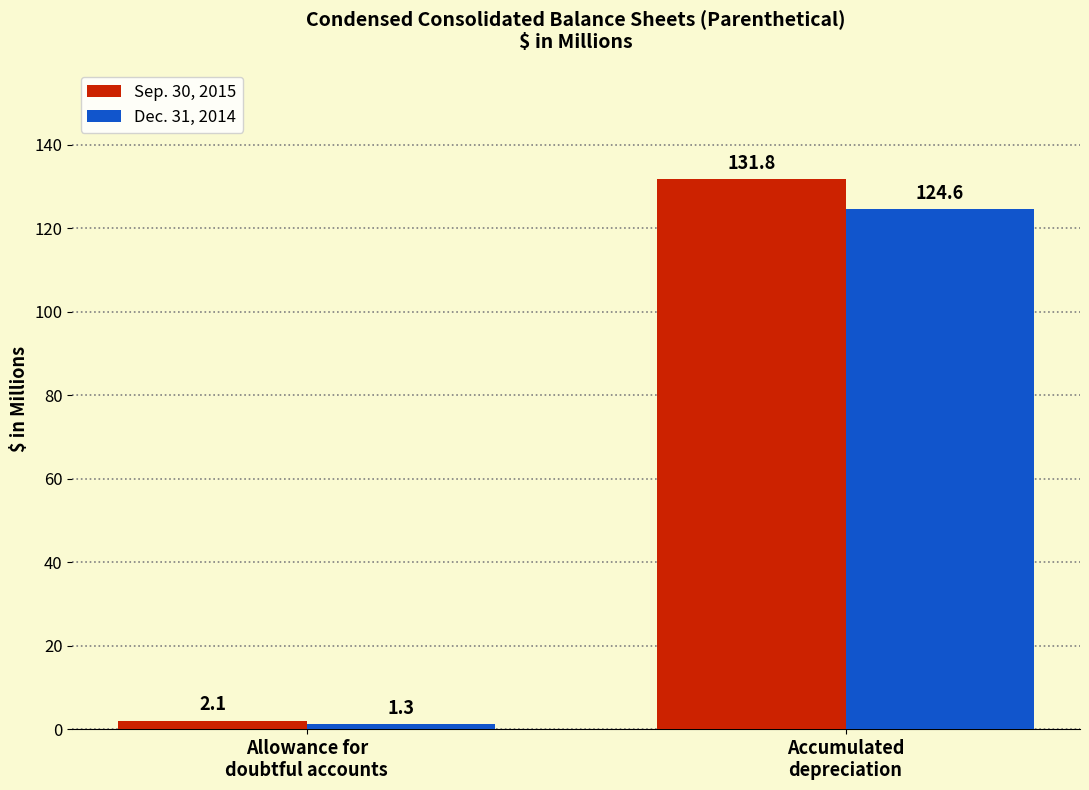

What are all the series names shown in the legend?

Sep. 30, 2015, Dec. 31, 2014